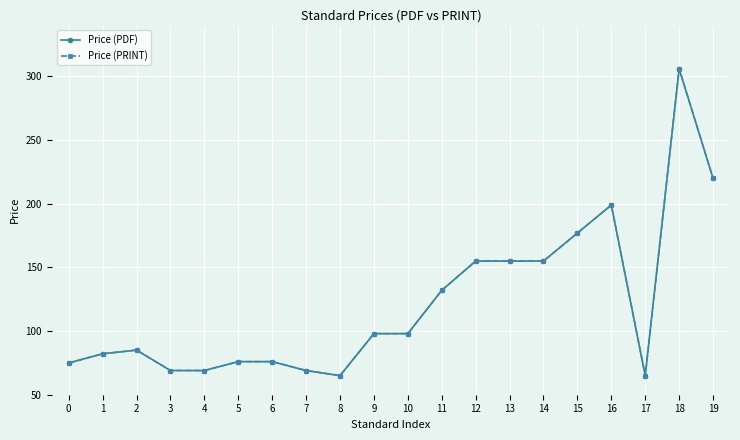

What is the total value across all series at 4?

138.0